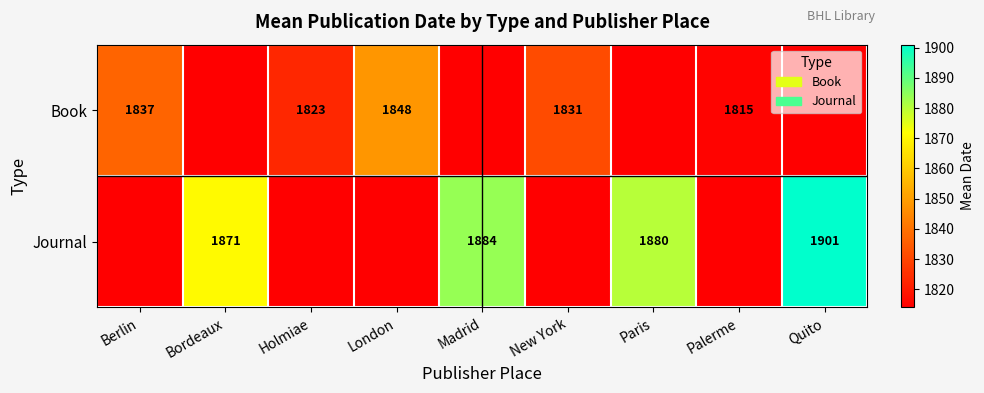

What is the difference between the Book values at New York and Berlin?

6